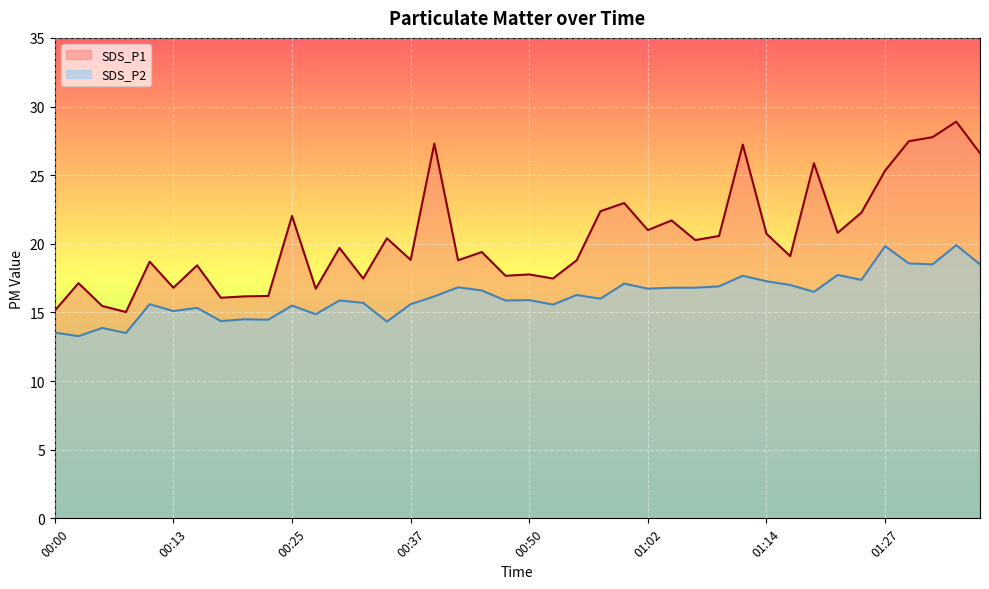

Between 01:04 and 01:34, which series saw the biggest shift?

SDS_P1